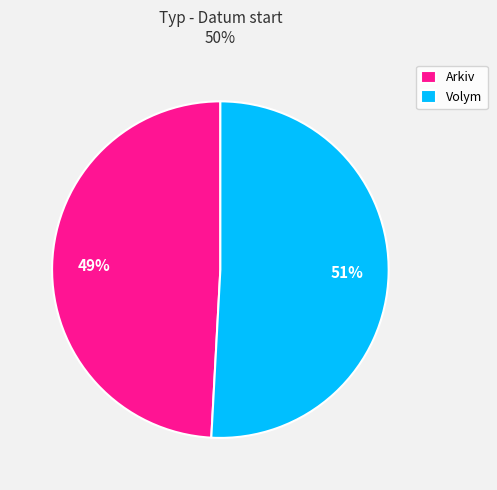

Is the sum of Arkiv and Volym greater than half?

Yes